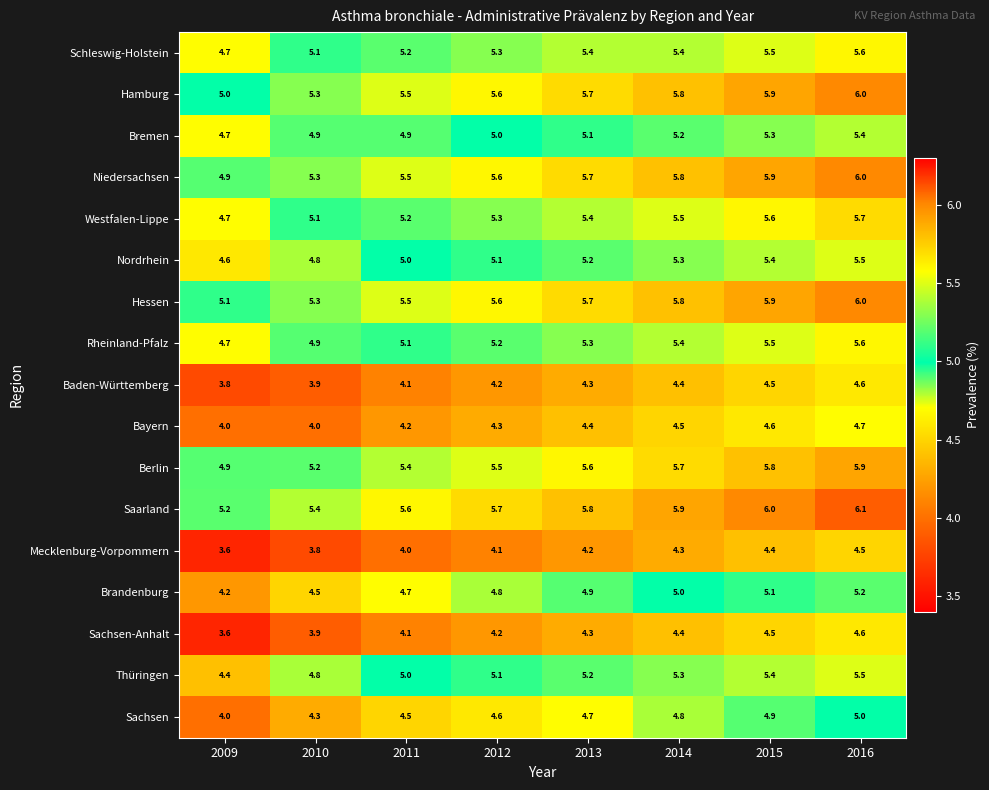

What is the total value across all series at 2016?

91.9